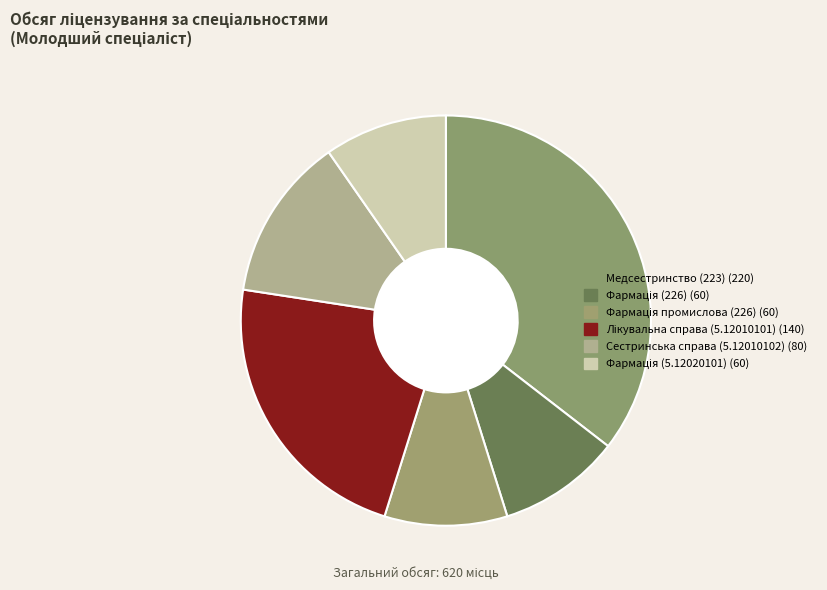

Is there a majority slice in this chart?

No